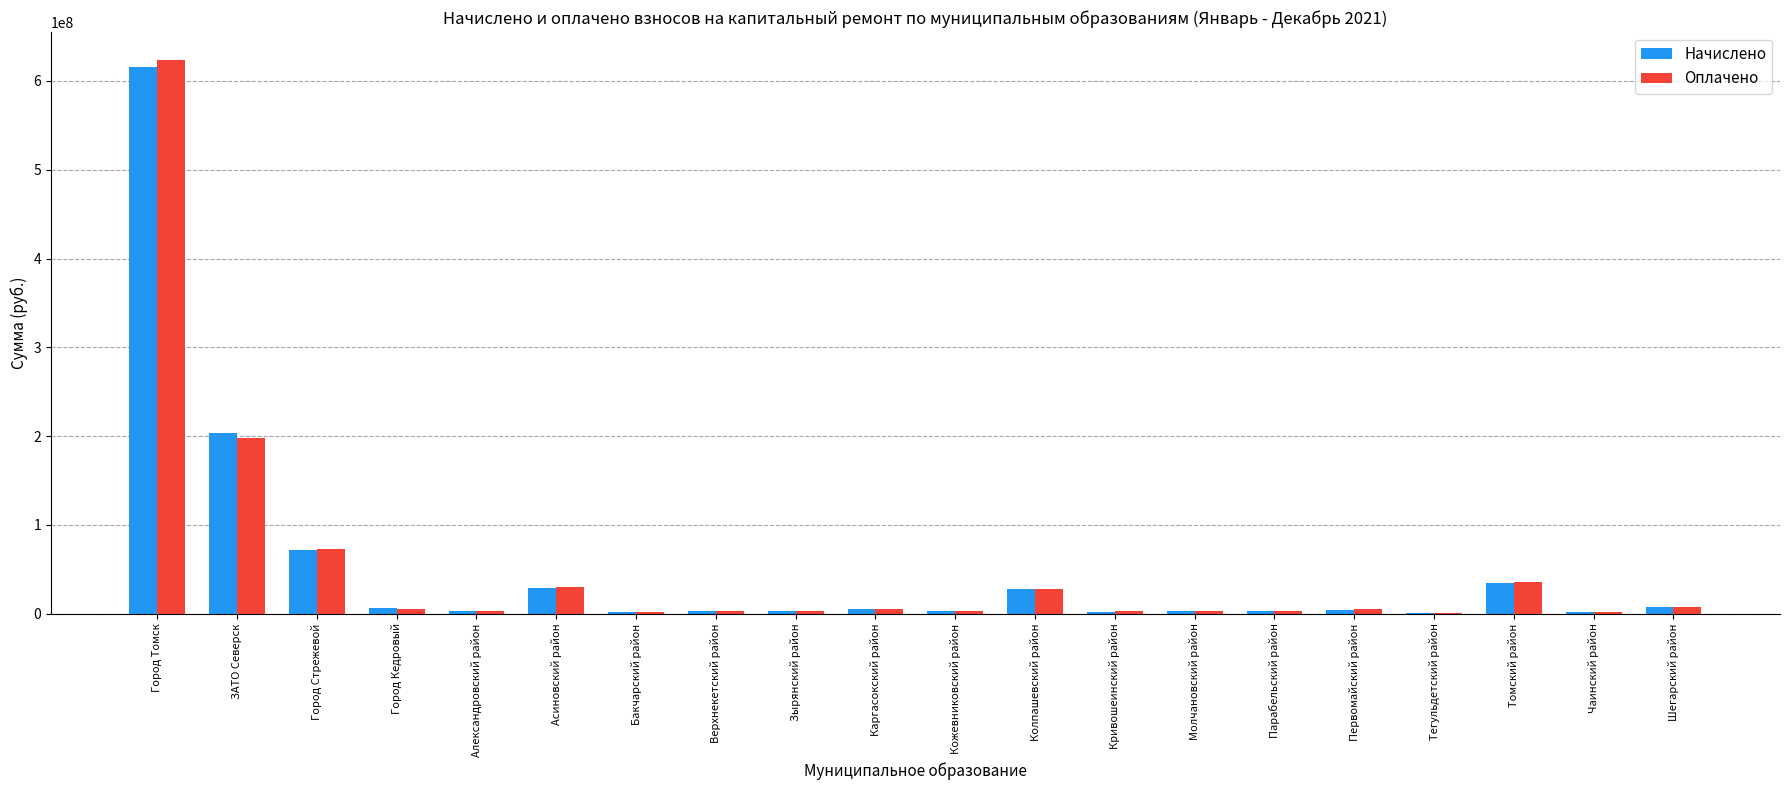

Is the value of Начислено at ЗАТО Северск greater than the value of Оплачено at Бакчарский район?

Yes